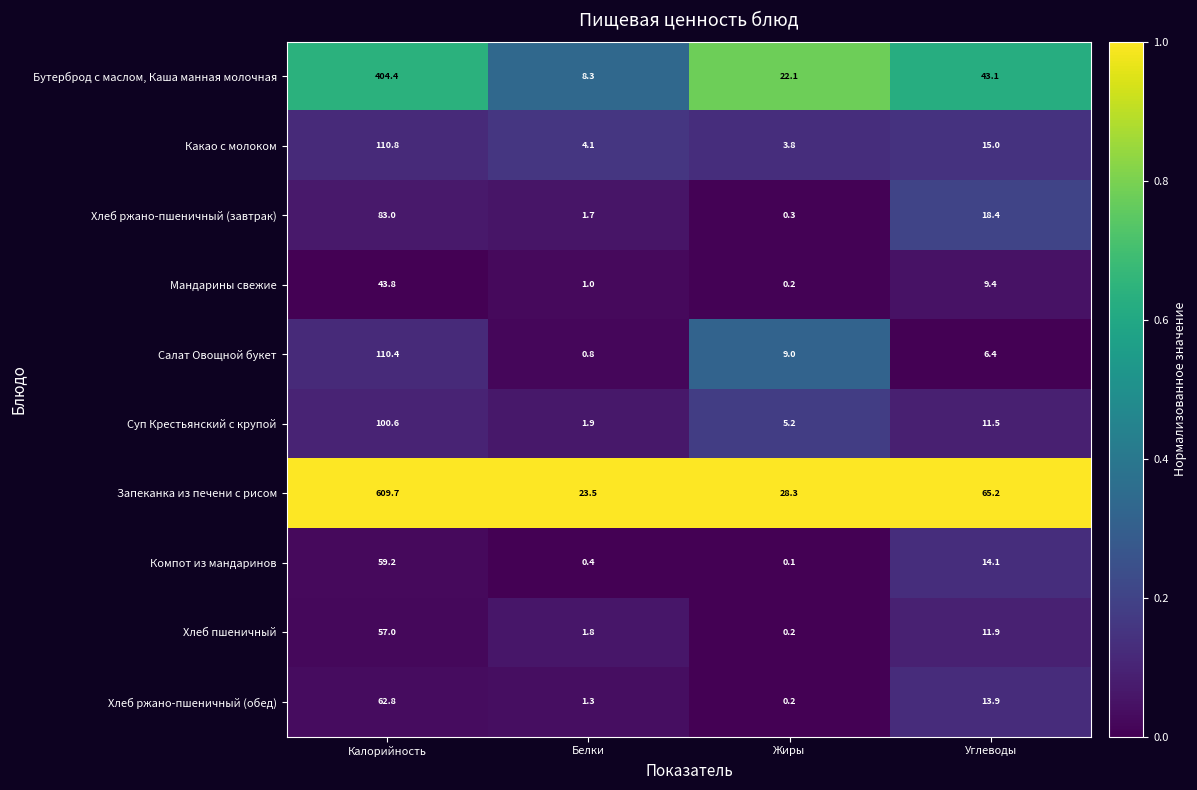

The Компот из мандаринов series shows 0.4 at Белки. True or false?

True